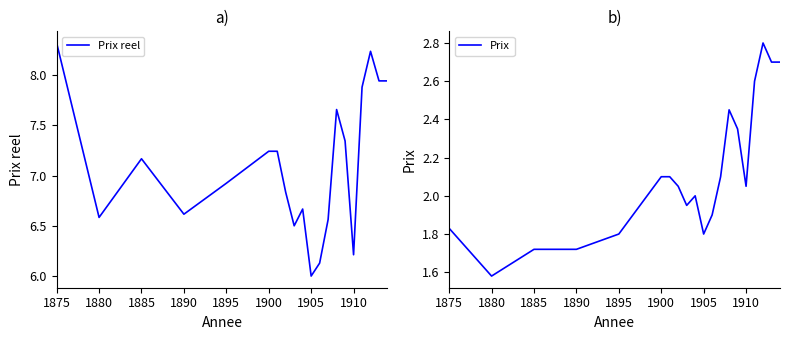

What is the minimum value for Prix reel?

6.0